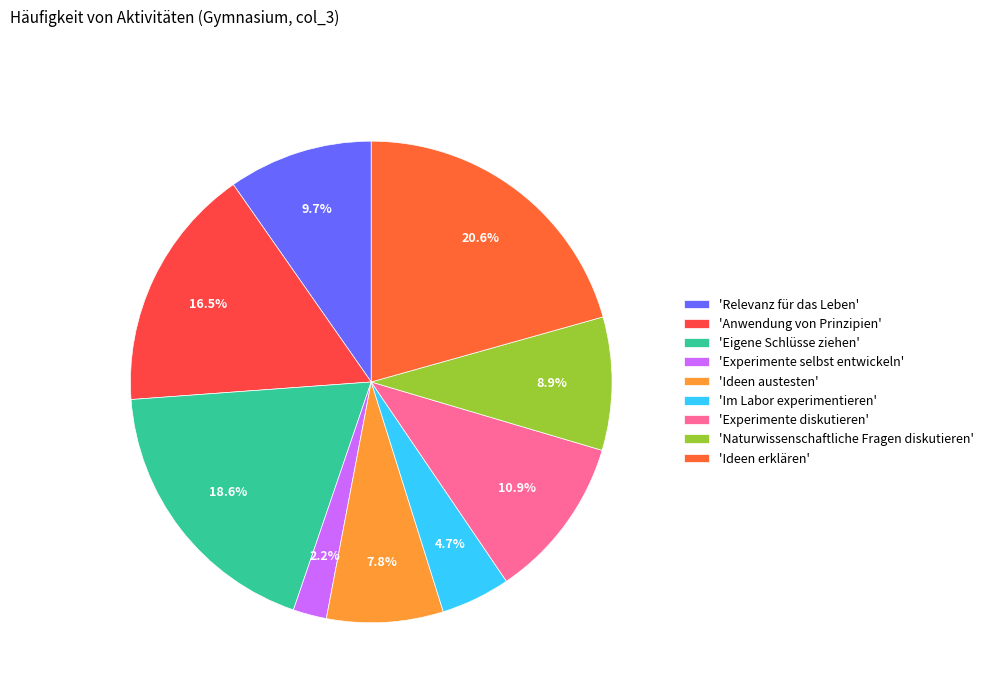

To the nearest percent, what is the average slice percentage?

11%